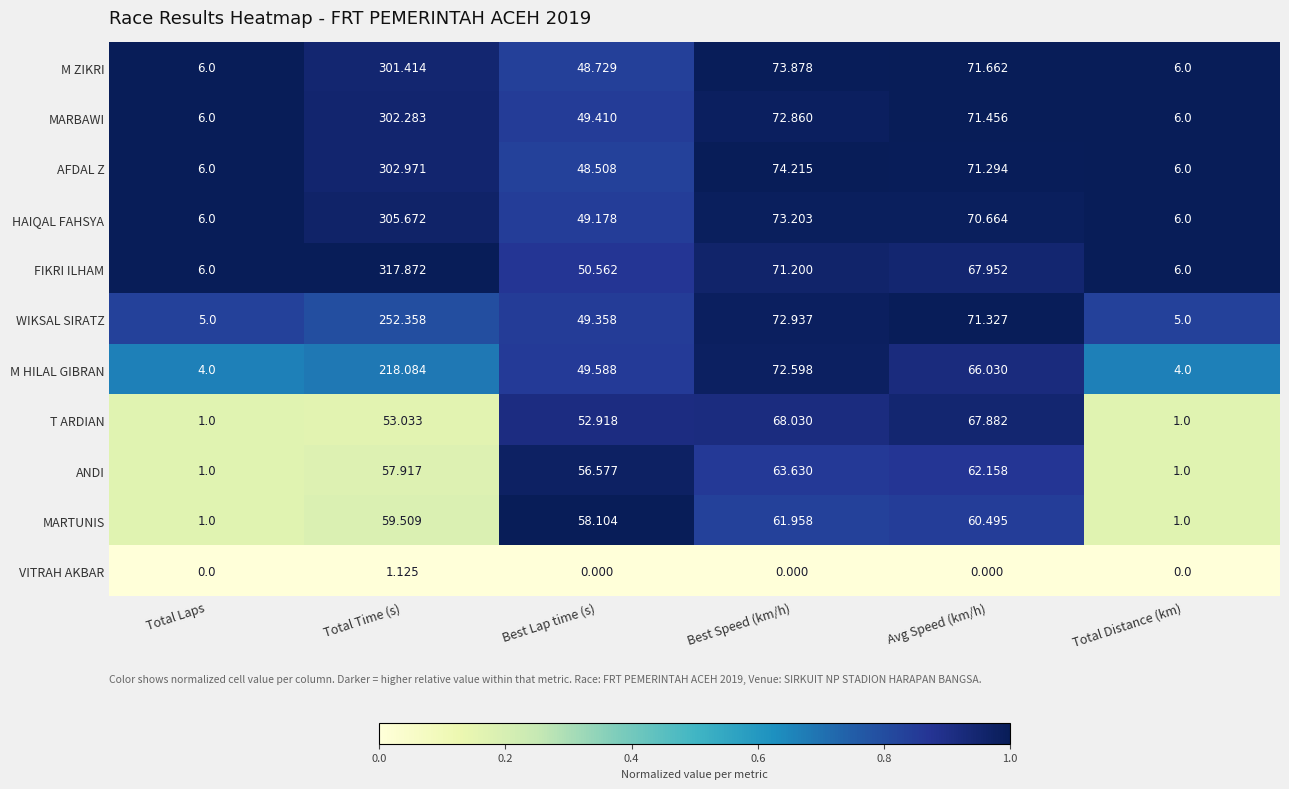

At how many categories does at least one series exceed 0?

6